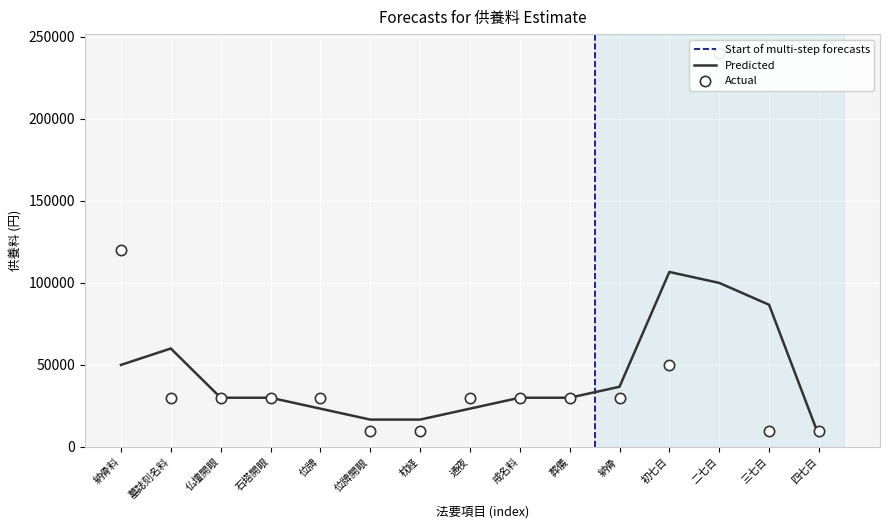

What is the ratio of the value at 戒名料 to the value at 通夜?

1.0